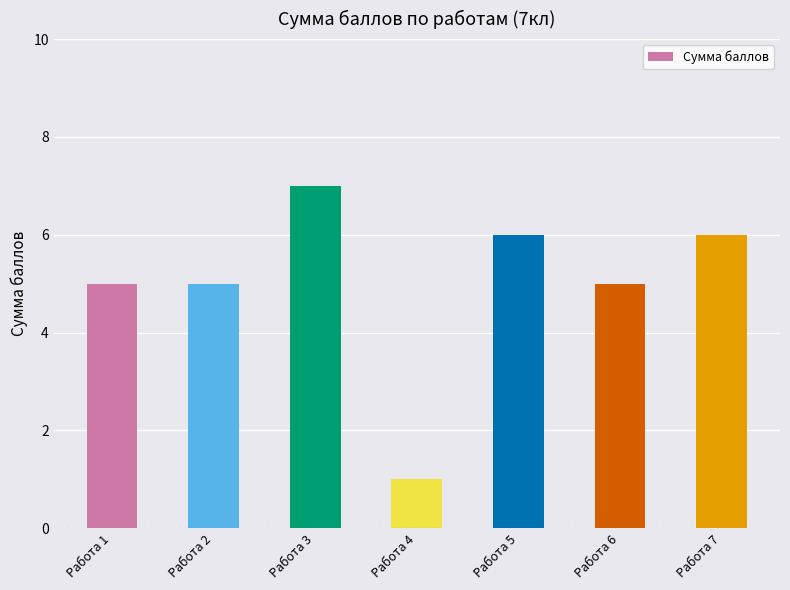

Between Работа 2 and Работа 7, which is larger?

Работа 7